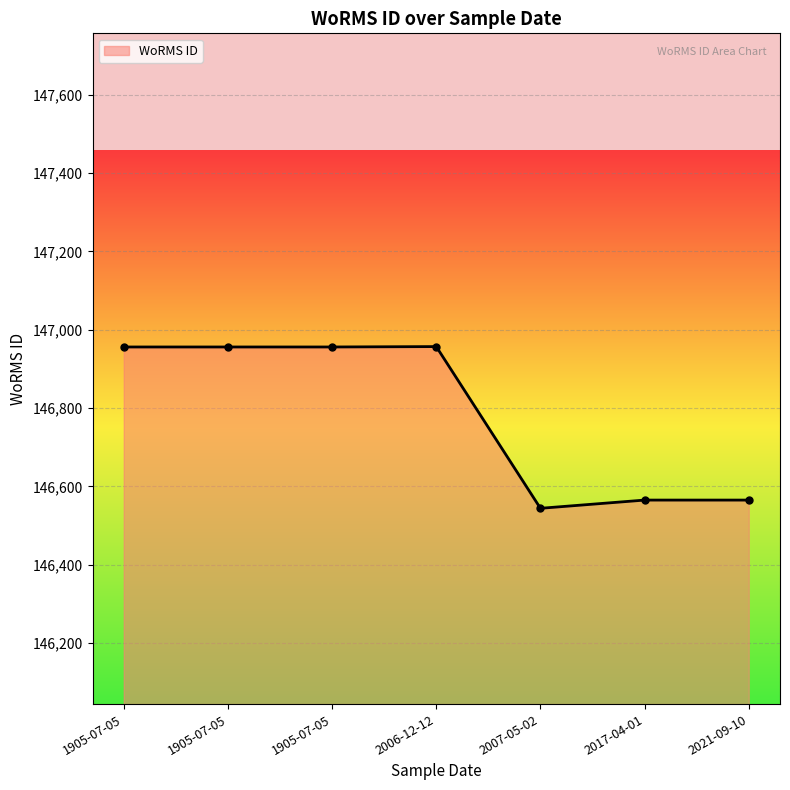

How many interior local valleys (lower than both neighbors) does the data have?

1